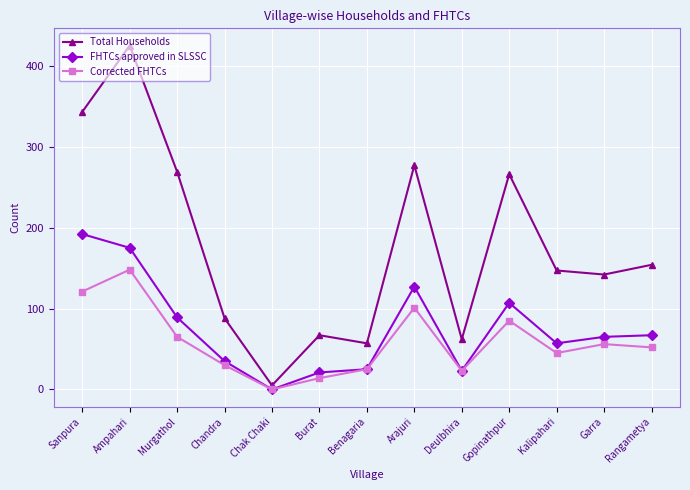

Which series has the largest total across all categories?

Total Households